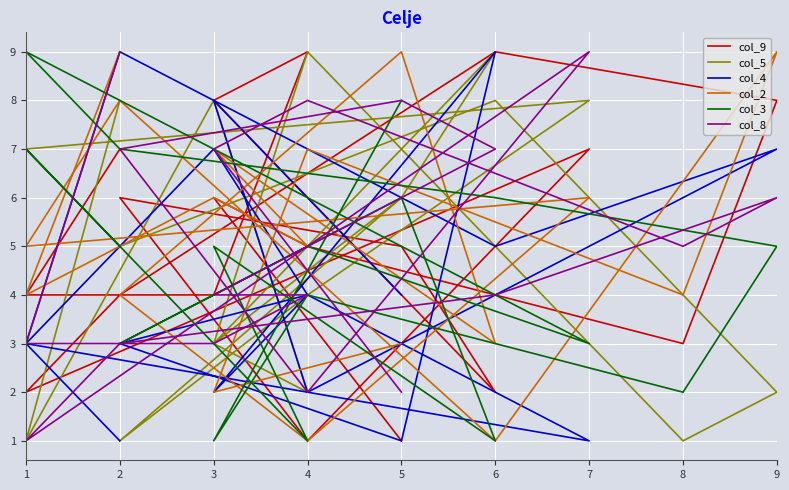

Is it true that col_4 equals 12 at 3?

False